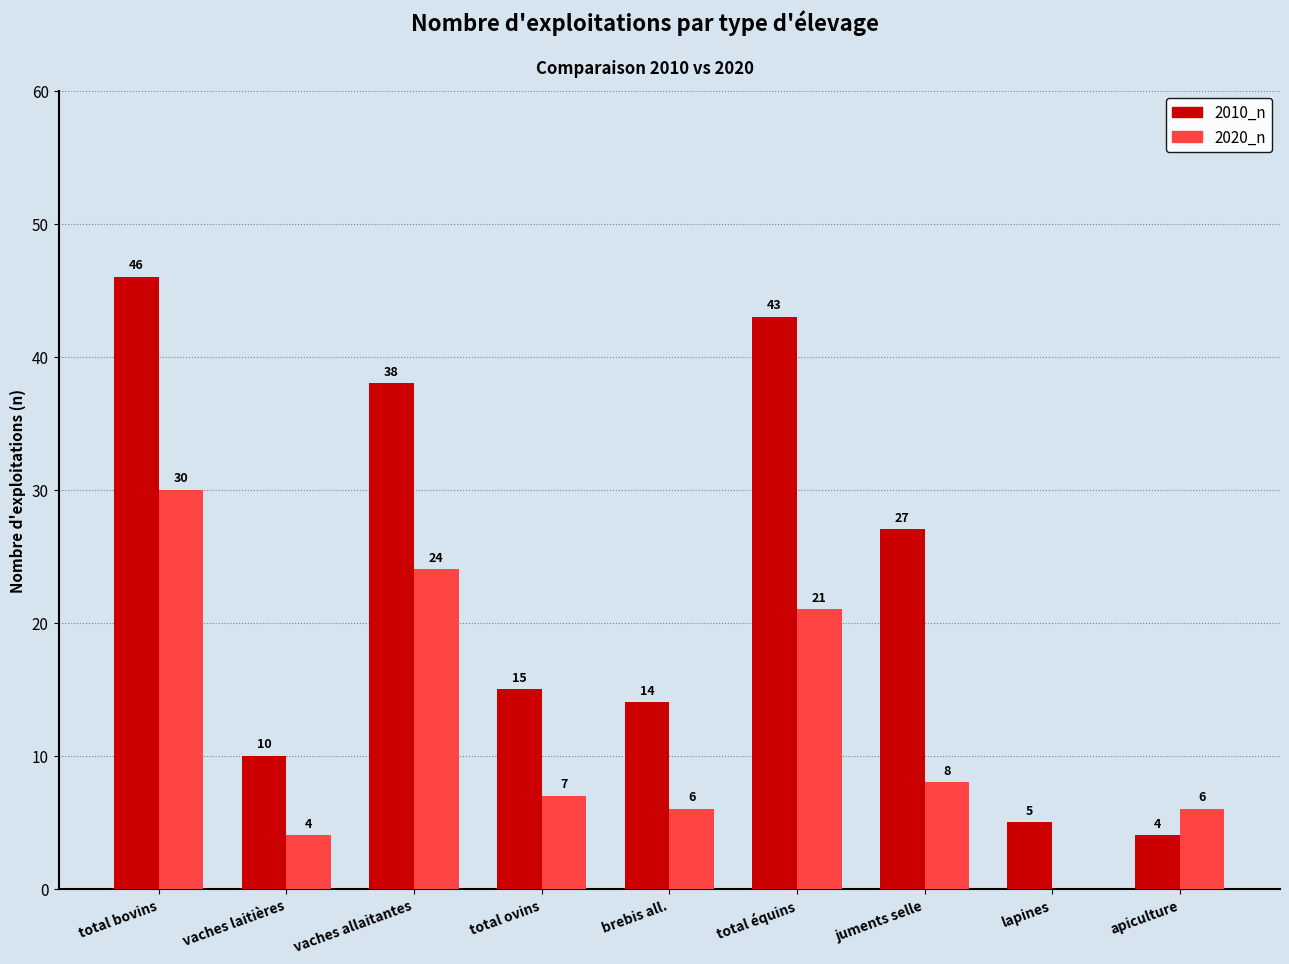

Which series has the largest total across all categories?

2010_n